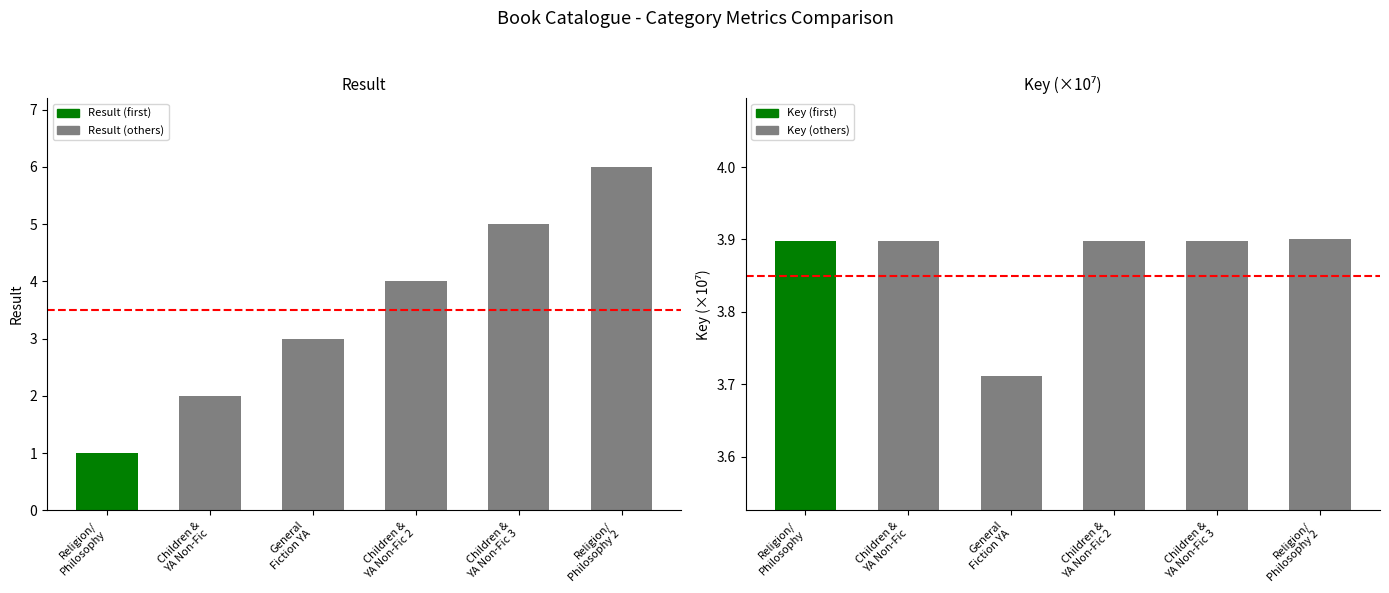

How many values in the Result series exceed 4?

2